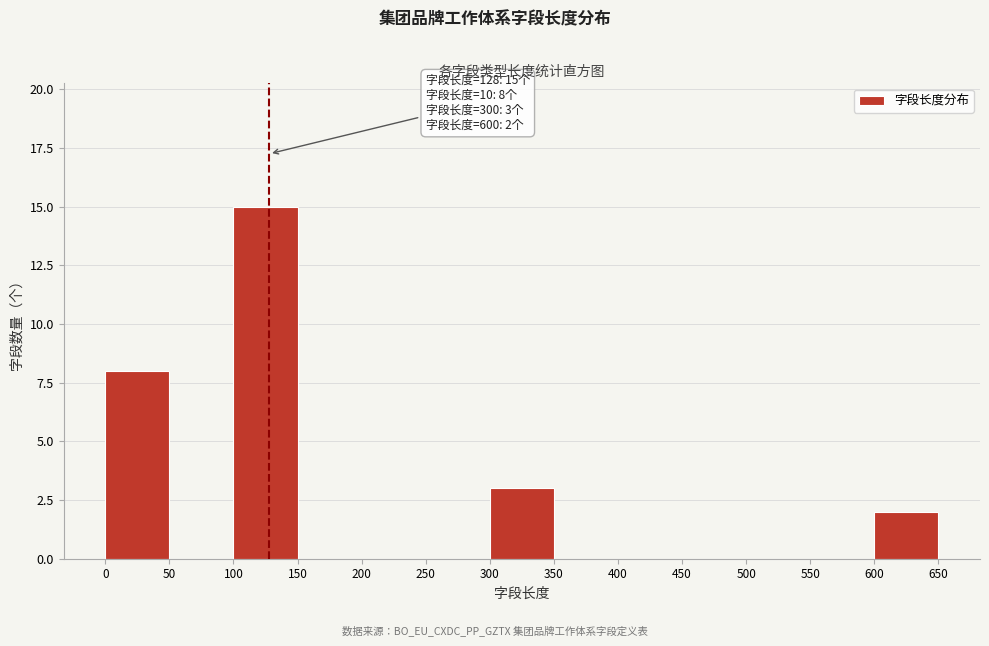

Which range on the x-axis has the tallest bar?

100 to 150